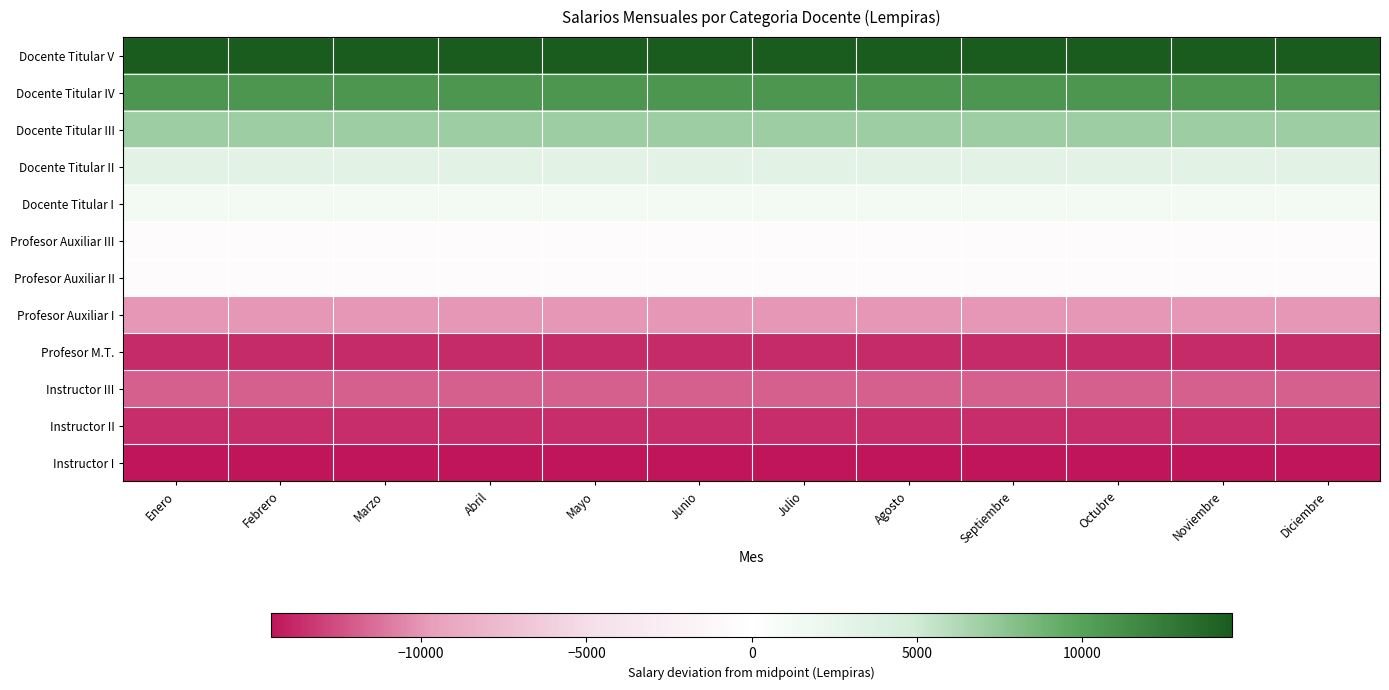

What is the smallest value displayed?

-14528.5